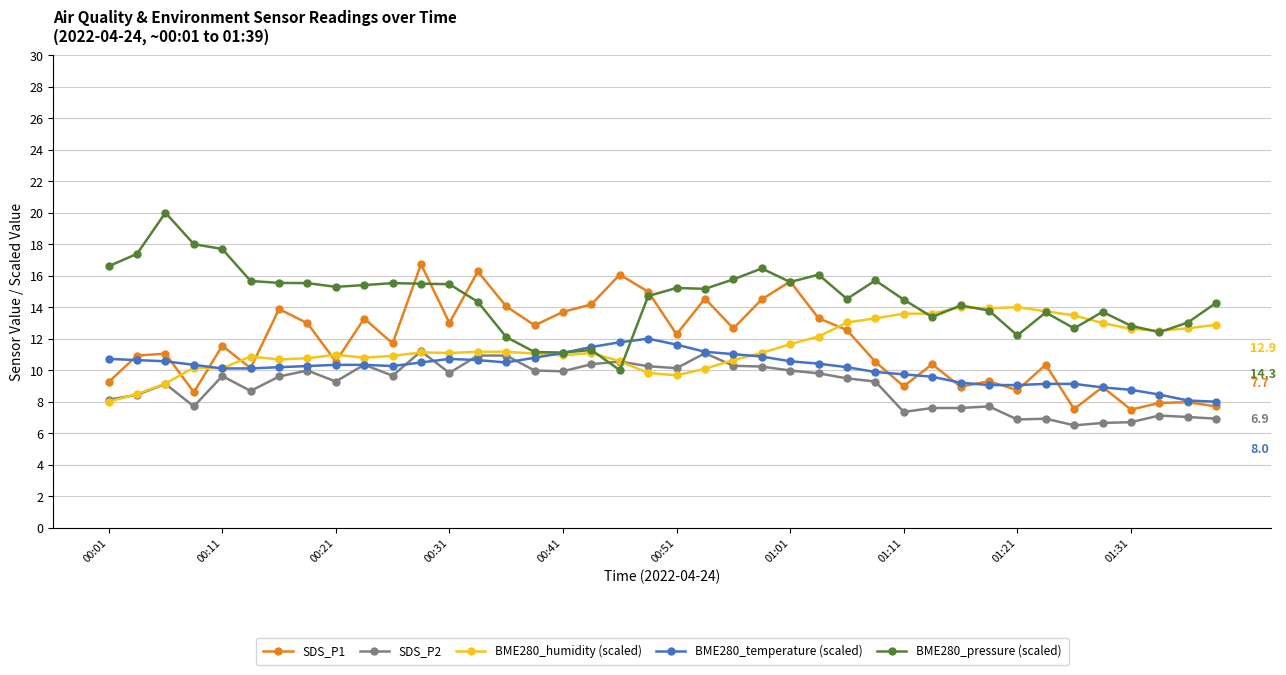

True or false: BME280_pressure (scaled) has more than 2 points higher than both neighbors.

True